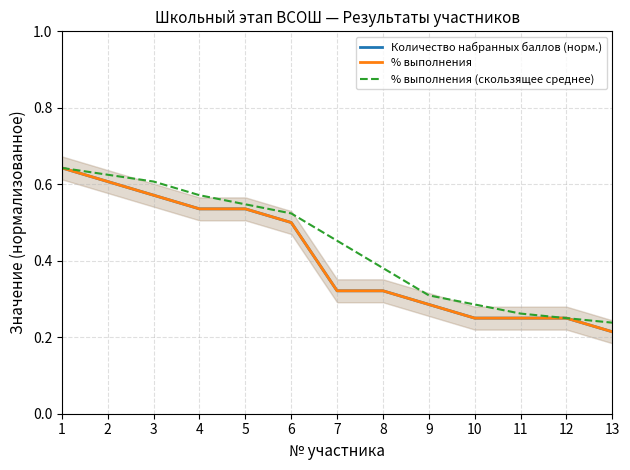

At 13, list the series in order from smallest to largest.

Количество набранных баллов (норм.), % выполнения, % выполнения (скользящее среднее)